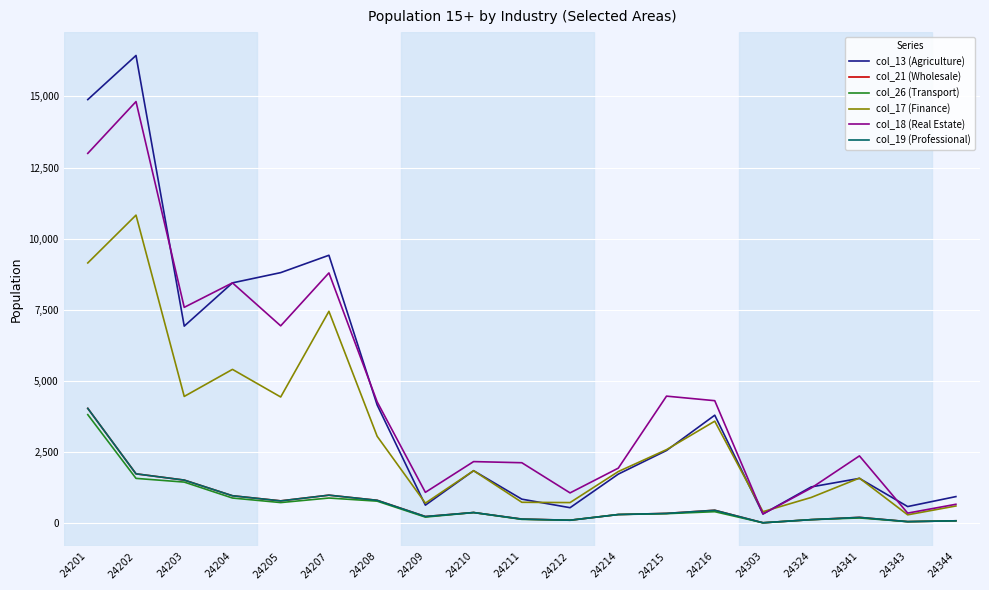

Is this an area chart (filled region under the line)?

No